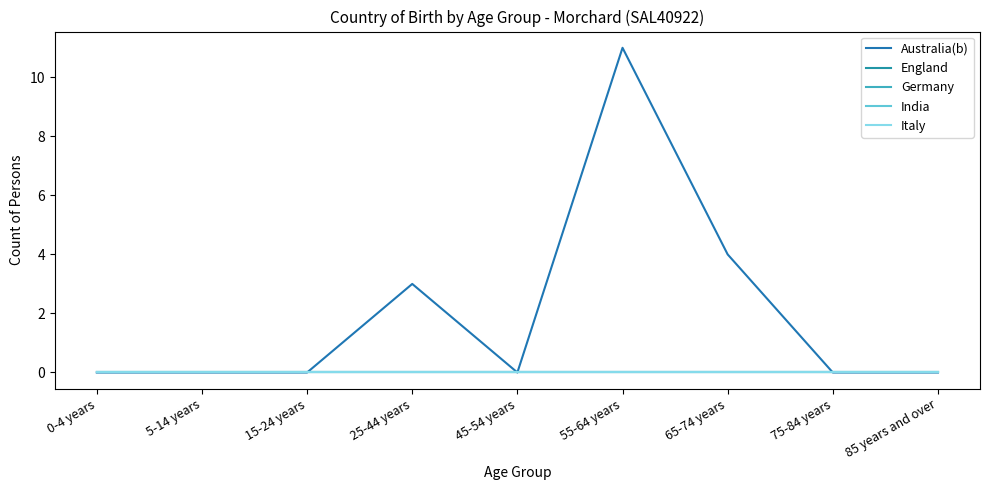

At how many categories does at least one series exceed 2?

3